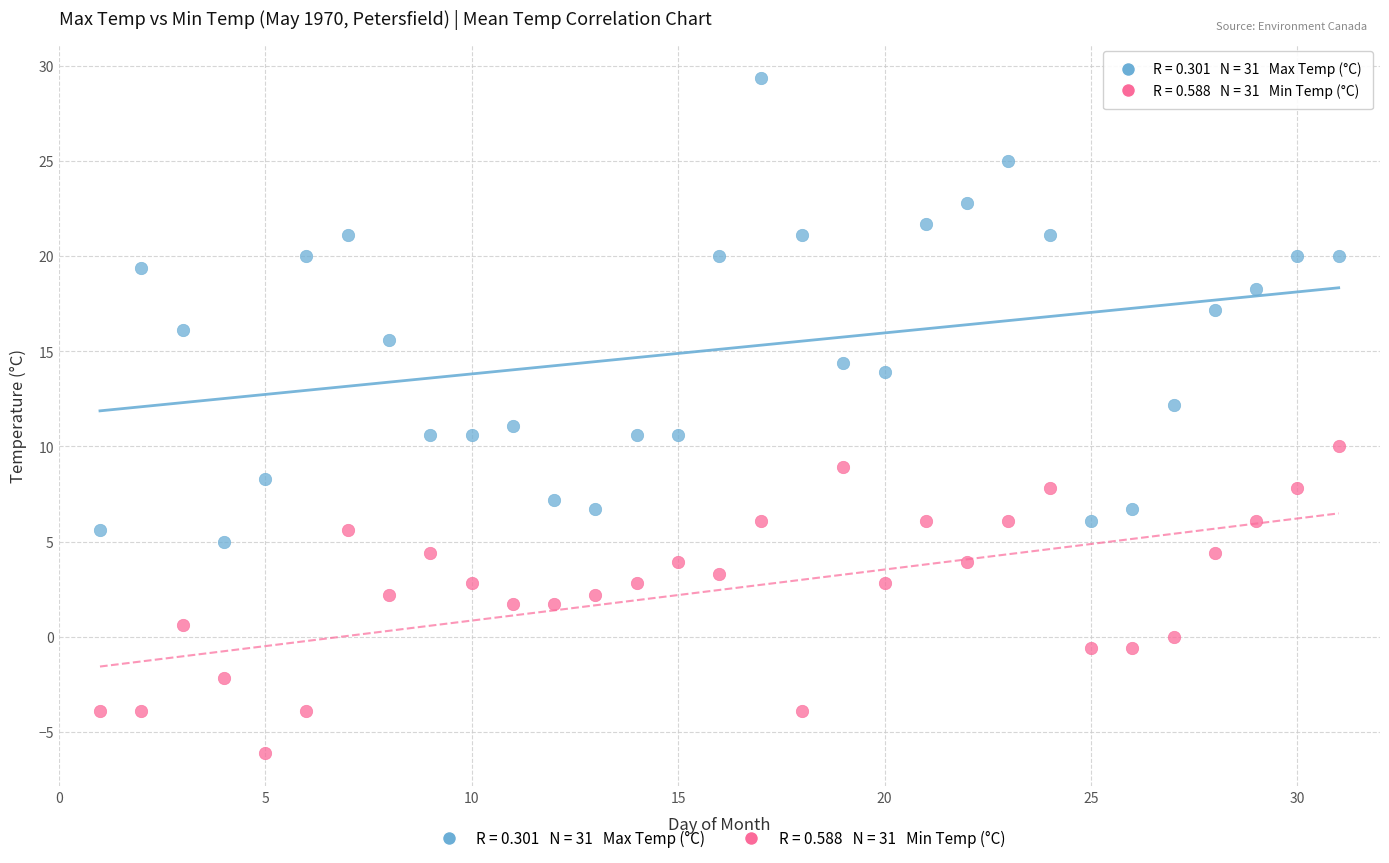

Across all data points, what is the range of X values (max minus min)?

30.0